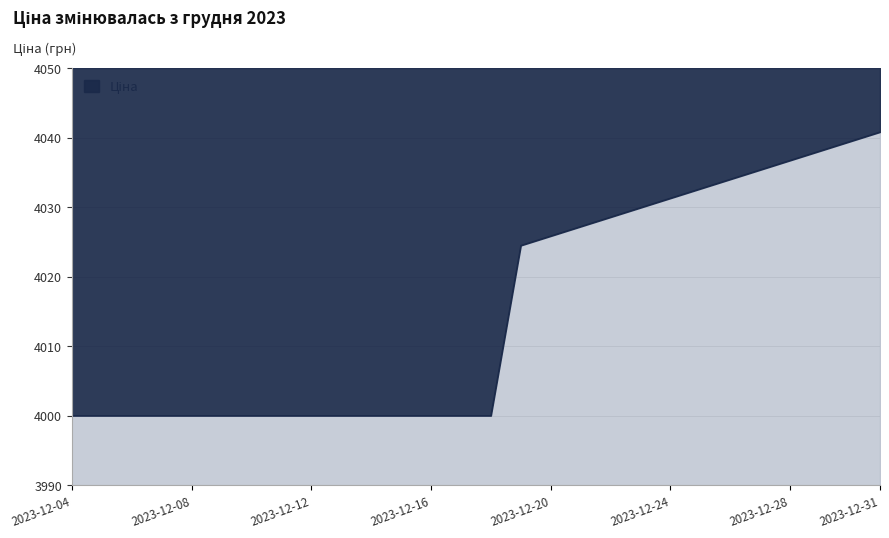

True or false: the data has more than 2 interior local peaks.

False